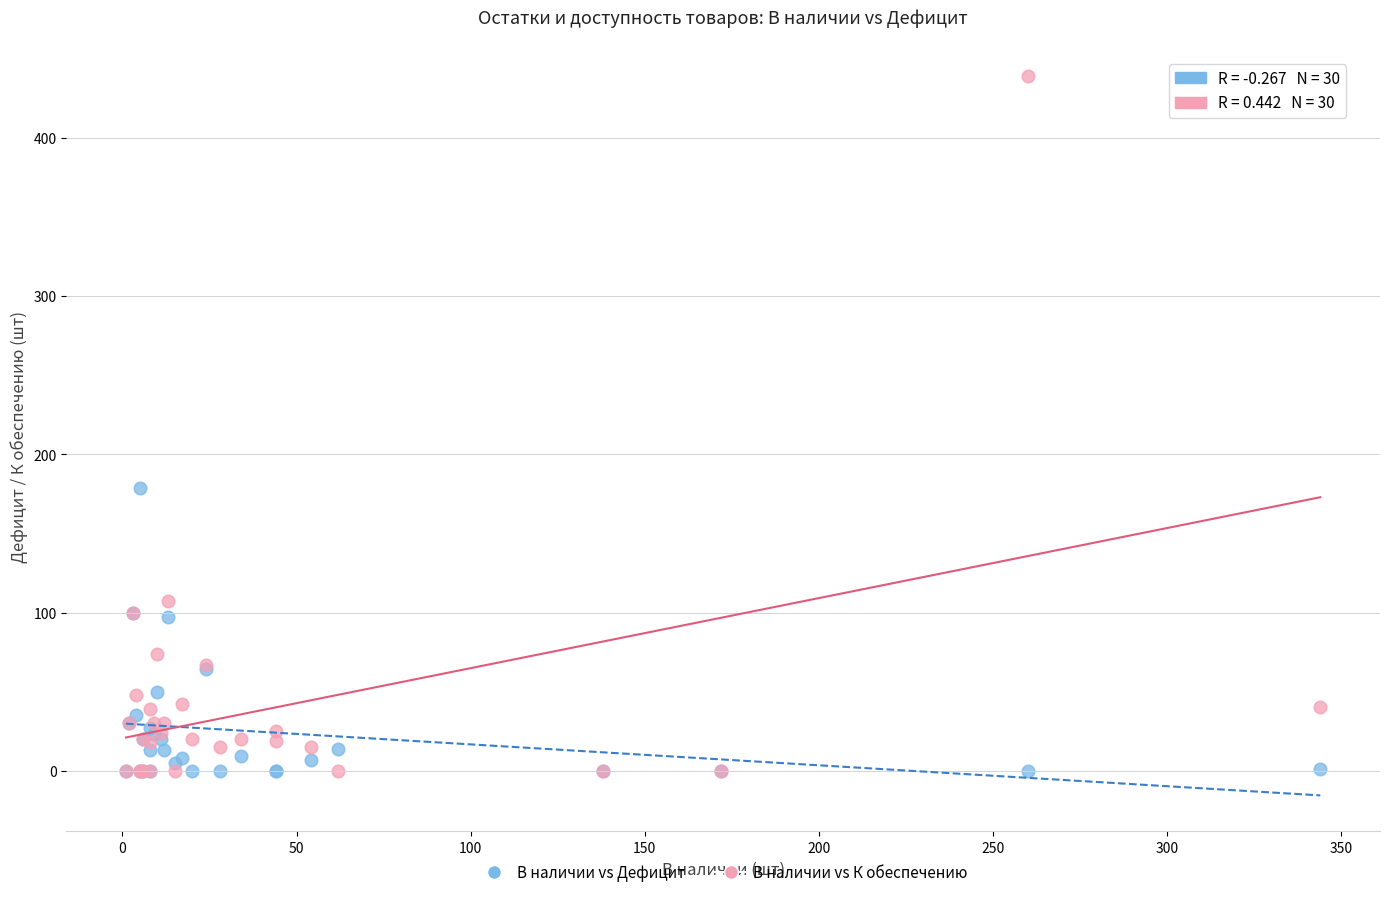

In the В наличии vs К обеспечению series, what Y value is closest to 219?

107